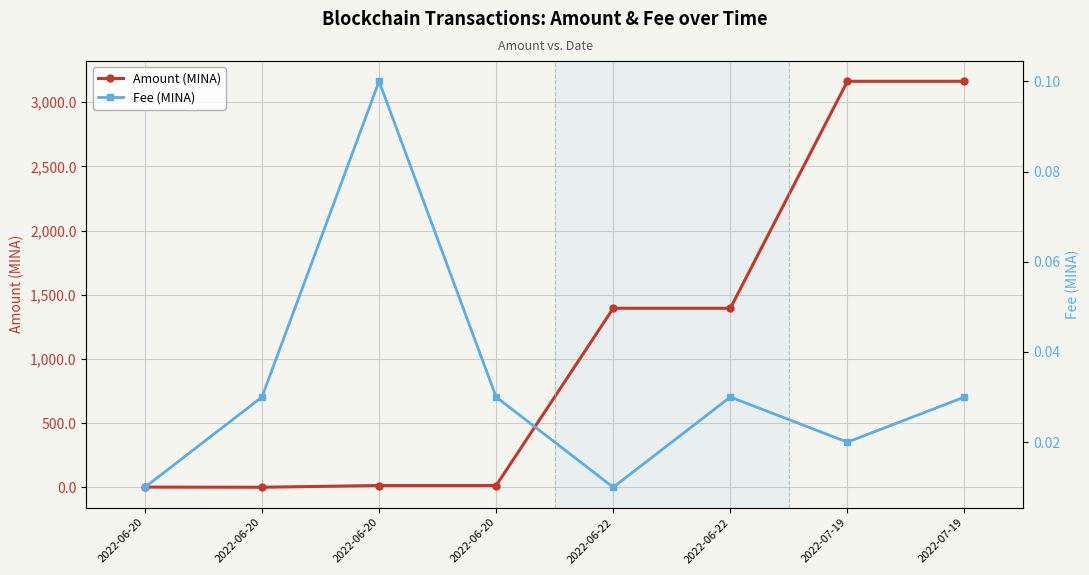

Which category has the highest value in the Fee (MINA) series?

2022-06-20